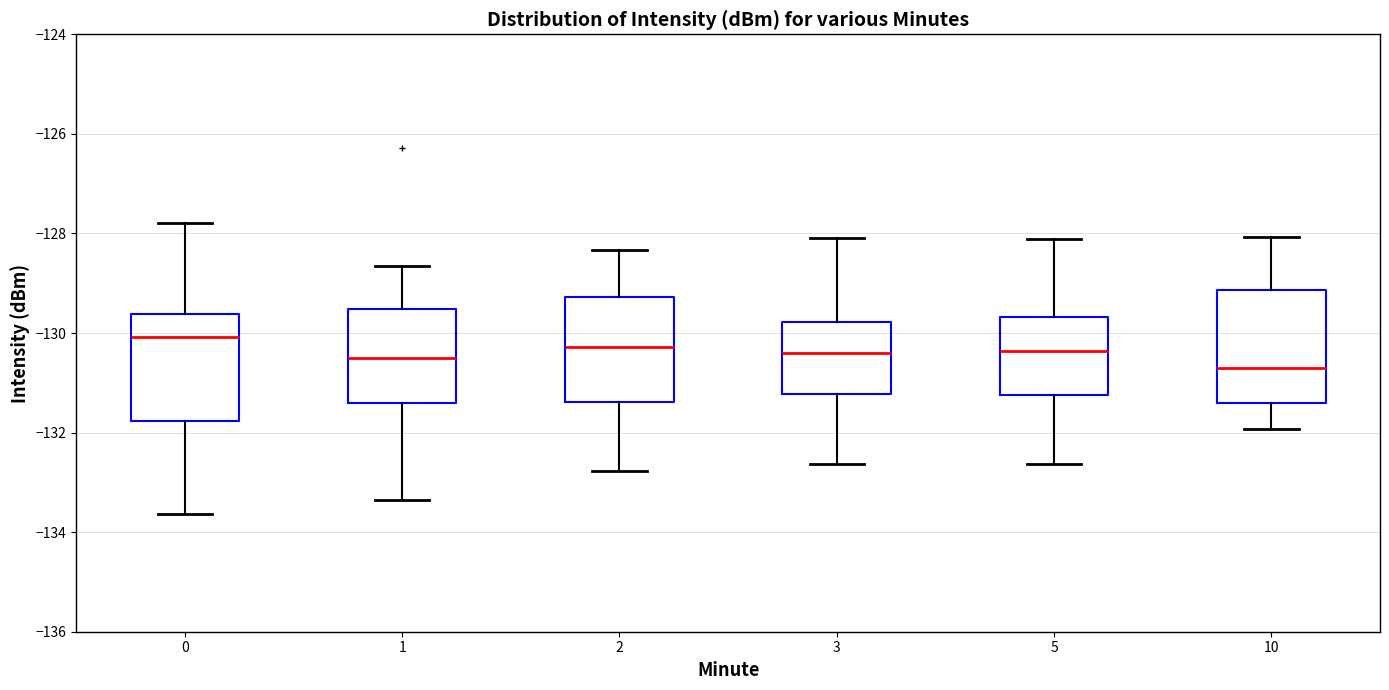

Reading left to right, transcribe this box plot: for each box, give where its median line is, the range the box spans, and where its two whiskers end, as read against the y-axis. The values are not printed on the chart, so give them approximately, as read against the axis.

0: median -130.0, box -131.8 to -129.6, whiskers -133.6 to -127.8
1: median -130.4, box -131.4 to -129.6, whiskers -133.4 to -128.6
2: median -130.2, box -131.4 to -129.2, whiskers -132.8 to -128.4
3: median -130.4, box -131.2 to -129.8, whiskers -132.6 to -128.0
5: median -130.4, box -131.2 to -129.6, whiskers -132.6 to -128.2
10: median -130.6, box -131.4 to -129.2, whiskers -132.0 to -128.0